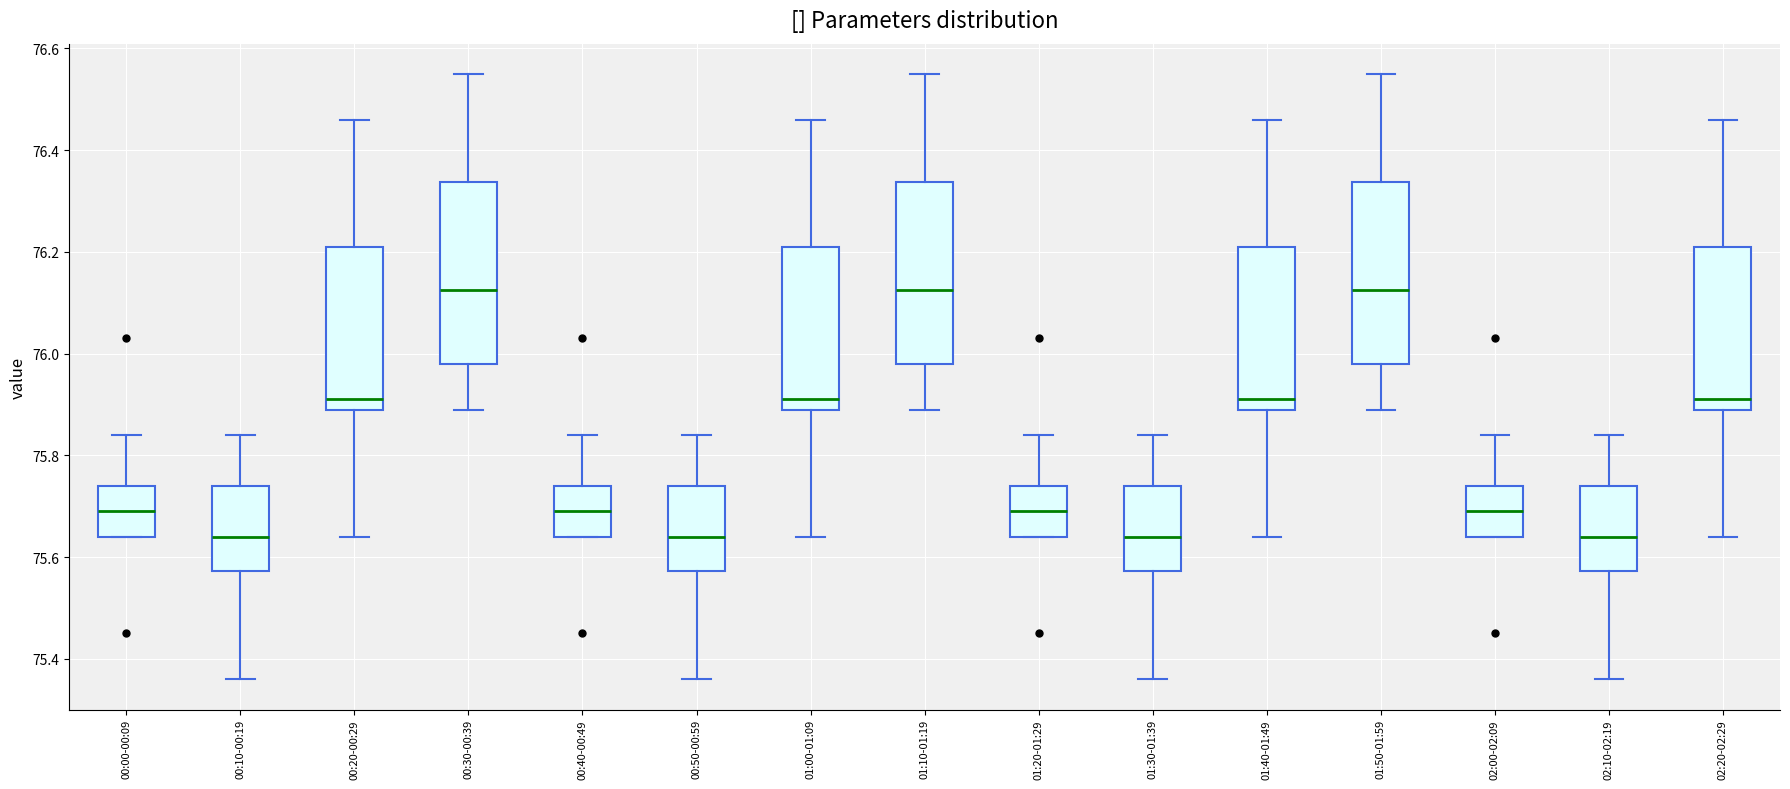

Reading left to right, transcribe this box plot: for each box, give where its median line is, the range the box spans, and where its two whiskers end, as read against the y-axis. The values are not printed on the chart, so give them approximately, as read against the axis.

00:00-00:09: median 75.70, box 75.64 to 75.74, whiskers 75.64 to 75.84
00:10-00:19: median 75.64, box 75.58 to 75.74, whiskers 75.36 to 75.84
00:20-00:29: median 75.92, box 75.90 to 76.22, whiskers 75.64 to 76.46
00:30-00:39: median 76.12, box 75.98 to 76.34, whiskers 75.90 to 76.56
00:40-00:49: median 75.70, box 75.64 to 75.74, whiskers 75.64 to 75.84
00:50-00:59: median 75.64, box 75.58 to 75.74, whiskers 75.36 to 75.84
01:00-01:09: median 75.92, box 75.90 to 76.22, whiskers 75.64 to 76.46
01:10-01:19: median 76.12, box 75.98 to 76.34, whiskers 75.90 to 76.56
01:20-01:29: median 75.70, box 75.64 to 75.74, whiskers 75.64 to 75.84
01:30-01:39: median 75.64, box 75.58 to 75.74, whiskers 75.36 to 75.84
01:40-01:49: median 75.92, box 75.90 to 76.22, whiskers 75.64 to 76.46
01:50-01:59: median 76.12, box 75.98 to 76.34, whiskers 75.90 to 76.56
02:00-02:09: median 75.70, box 75.64 to 75.74, whiskers 75.64 to 75.84
02:10-02:19: median 75.64, box 75.58 to 75.74, whiskers 75.36 to 75.84
02:20-02:29: median 75.92, box 75.90 to 76.22, whiskers 75.64 to 76.46